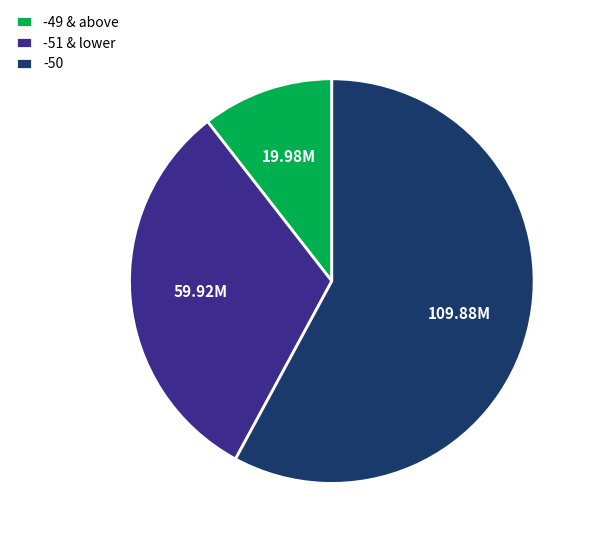

Count the number of slices in the pie.

3